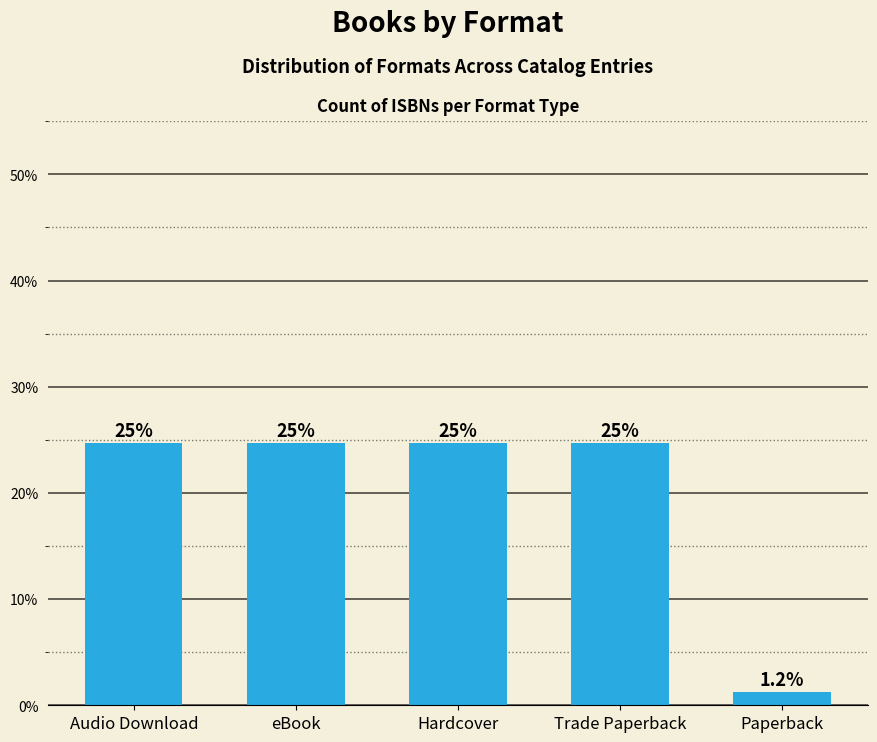

How many bars are there in total?

5